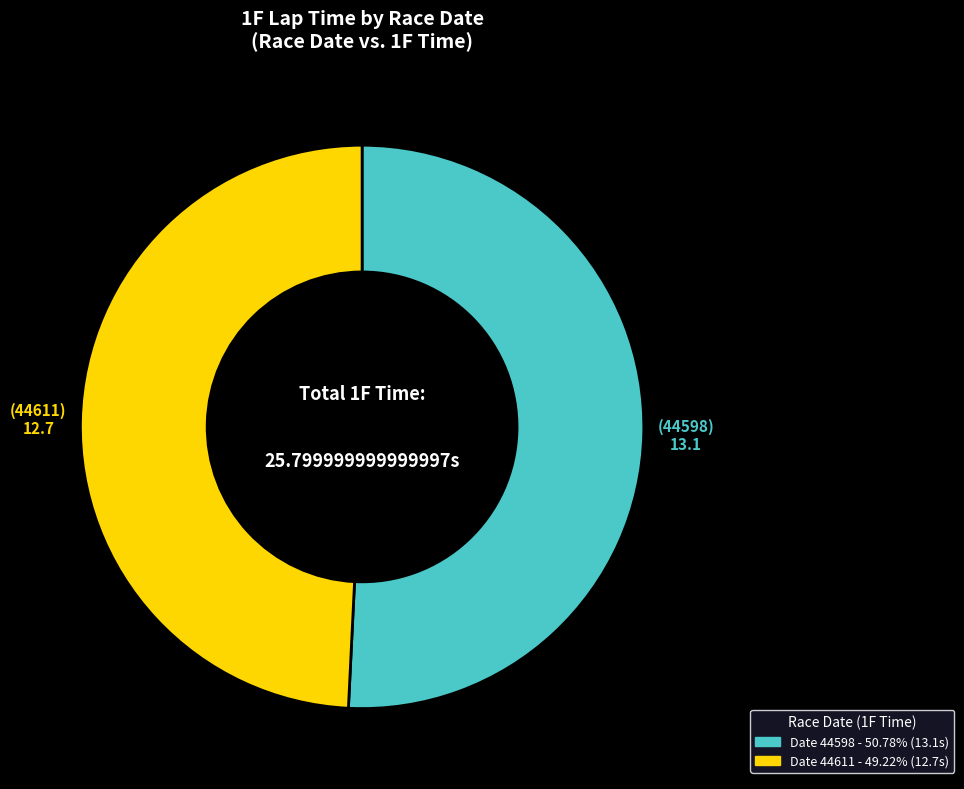

Does any single category account for the majority?

Yes